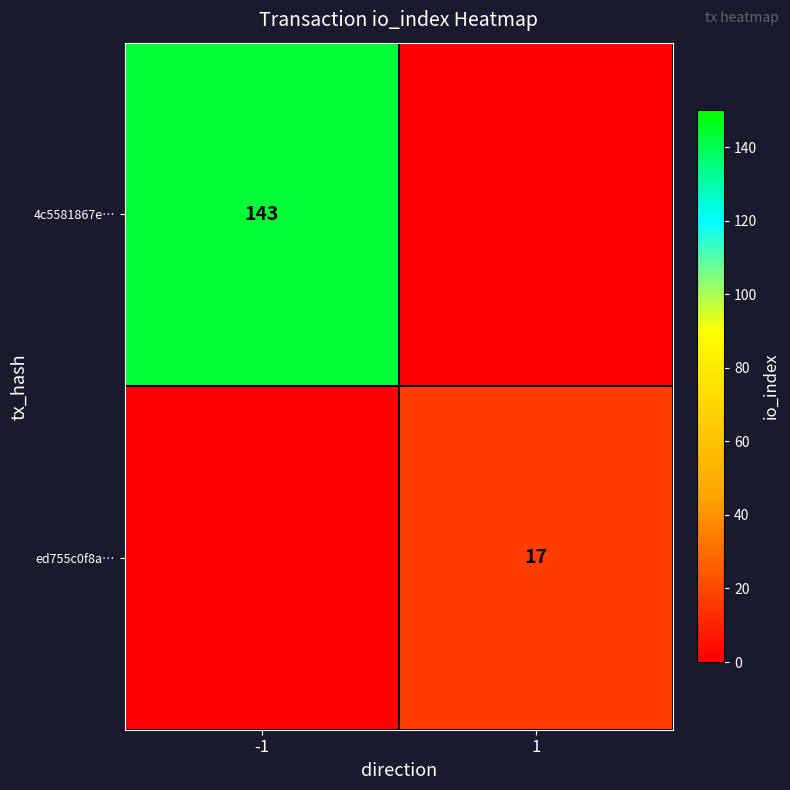

True or false: 4c5581867e… has a value of 143 at -1.

True